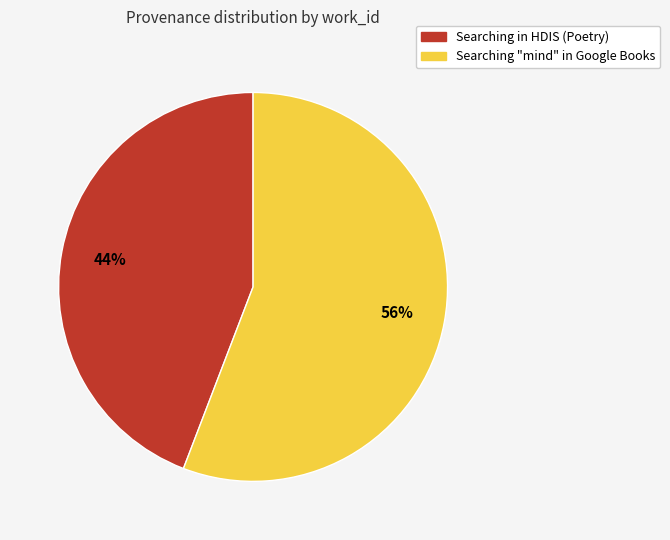

How many segments does this pie chart have?

2